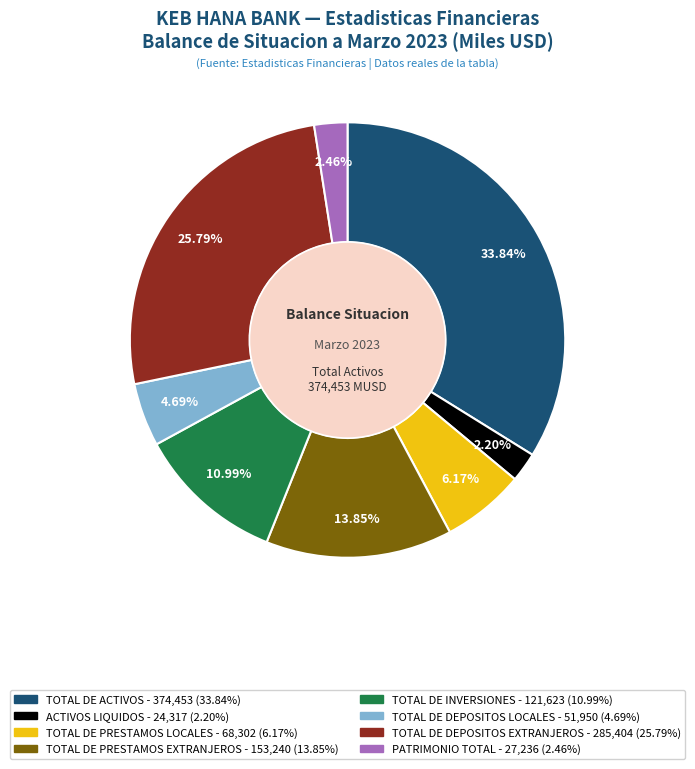

Which category has the biggest portion of the pie?

TOTAL DE ACTIVOS